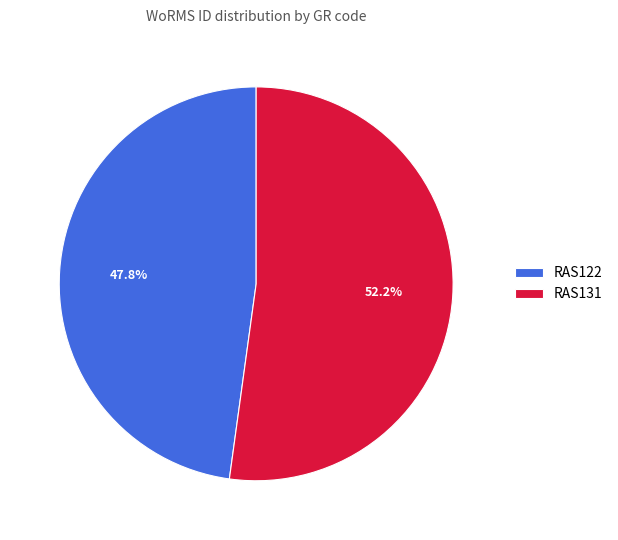

Which category has the smallest portion of the pie?

RAS122